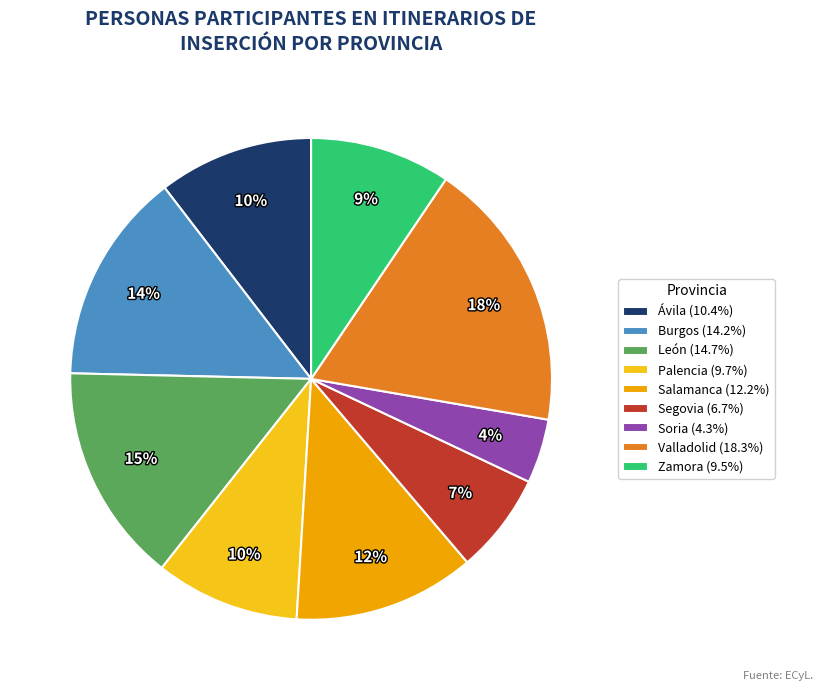

Do Soria (4.3%) and Segovia (6.7%) together represent more than half of the pie?

No